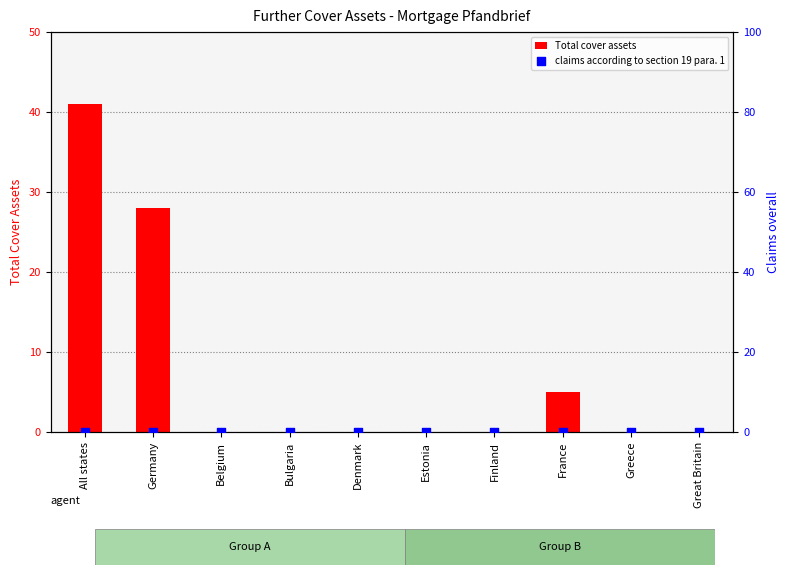

Which series reaches the minimum Y coordinate?

Total cover assets